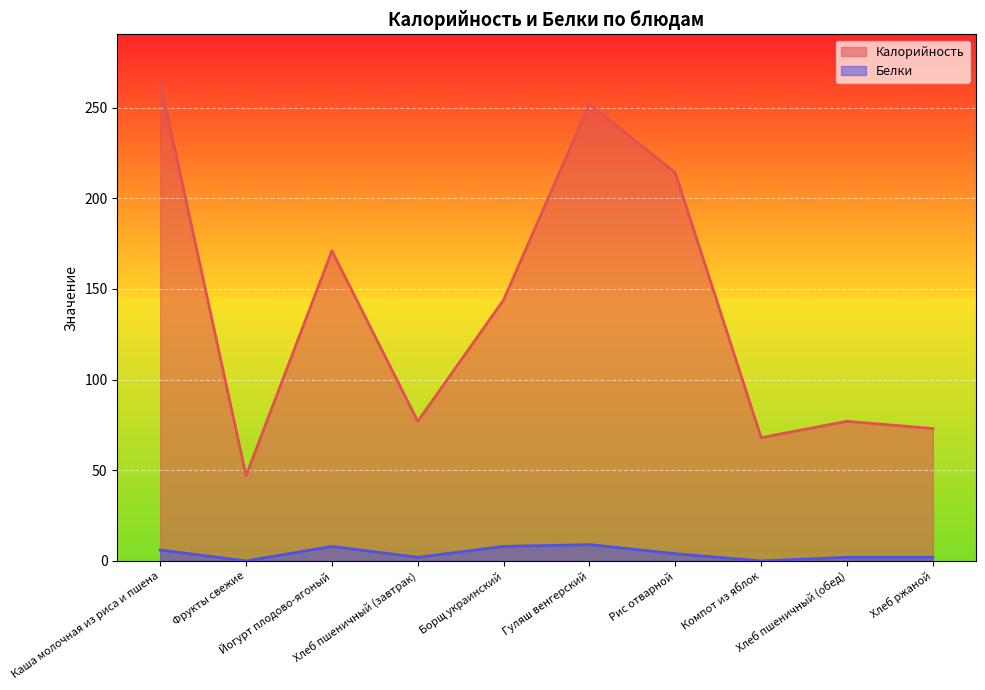

What is the average value of the Белки series?

4